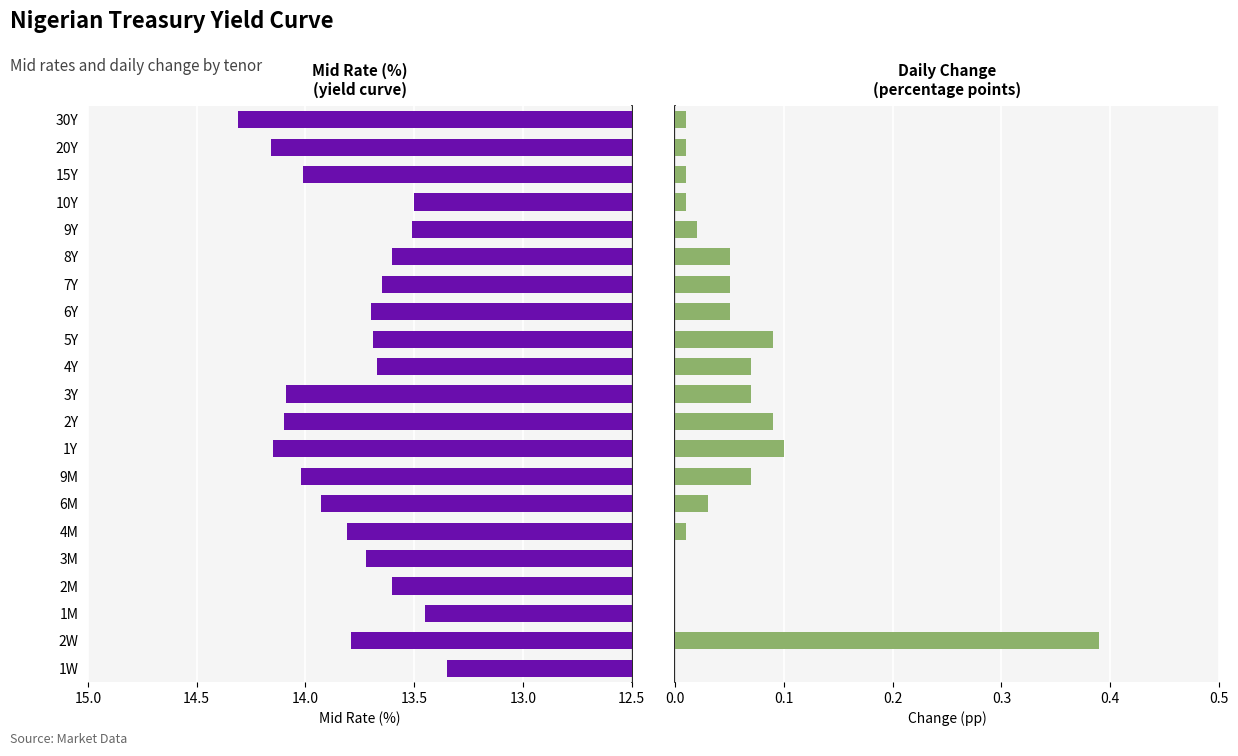

What position from the right is 6Y?

8